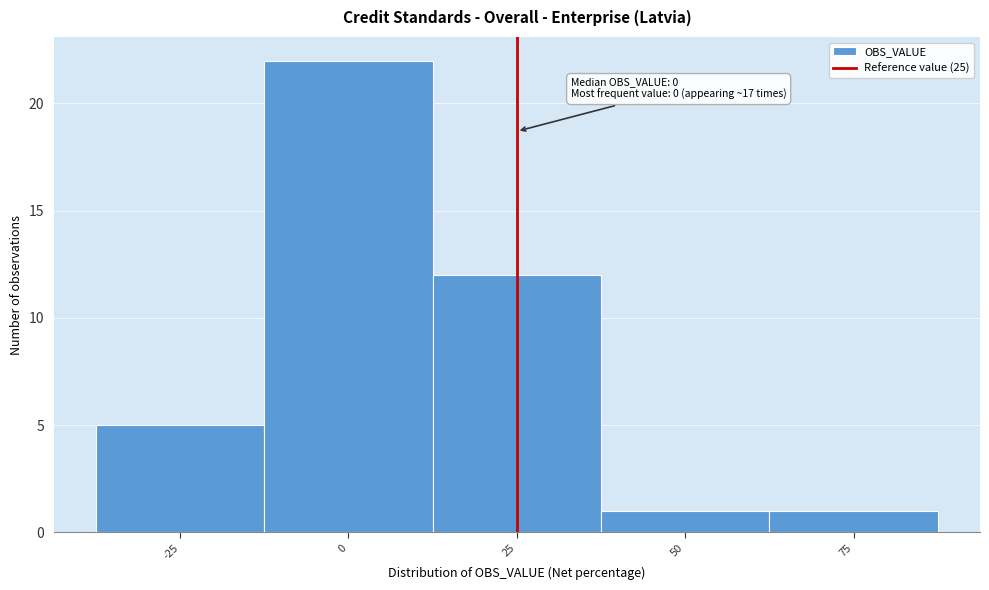

Over which range of the x-axis is the bar tallest?

-12.5 to 12.5